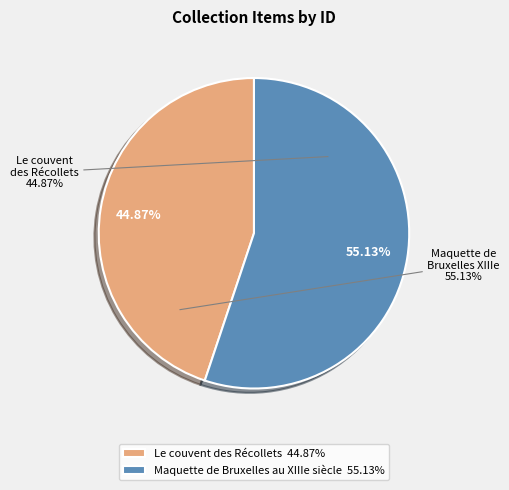

Which category has the smallest portion of the pie?

Le couvent des Récollets